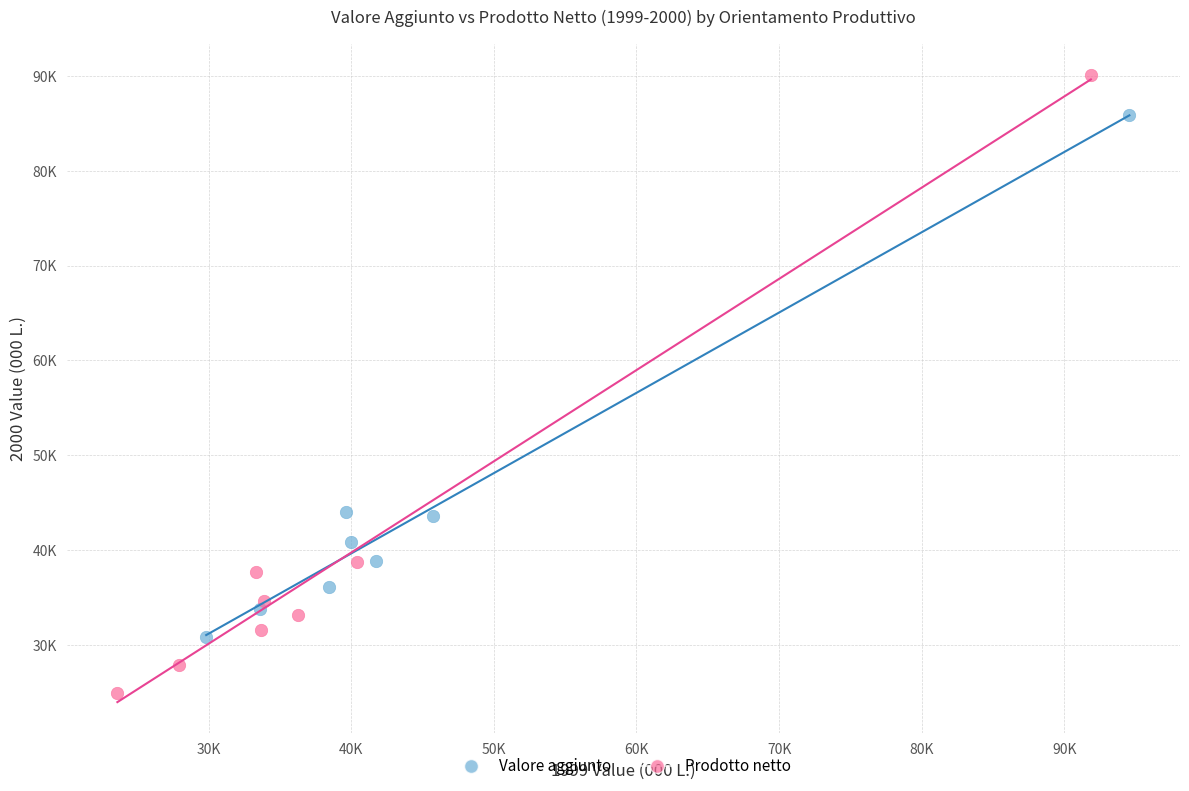

Which series contains the highest Y value?

Prodotto netto